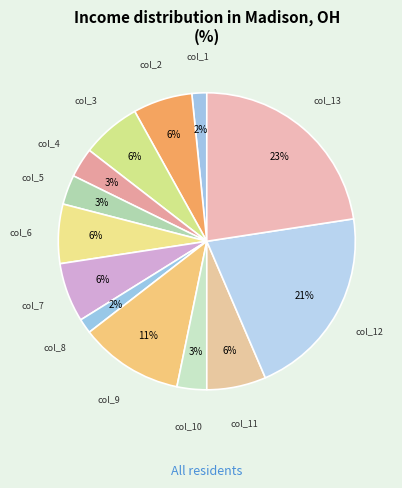

How many segments does this pie chart have?

13